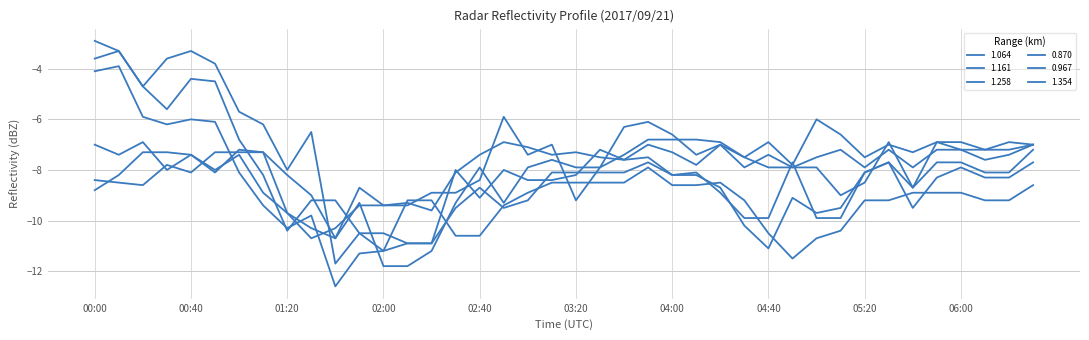

Rank the series by their maximum value, from lowest to highest.

1.064, 0.870, 0.967, 1.161, 1.354, 1.258